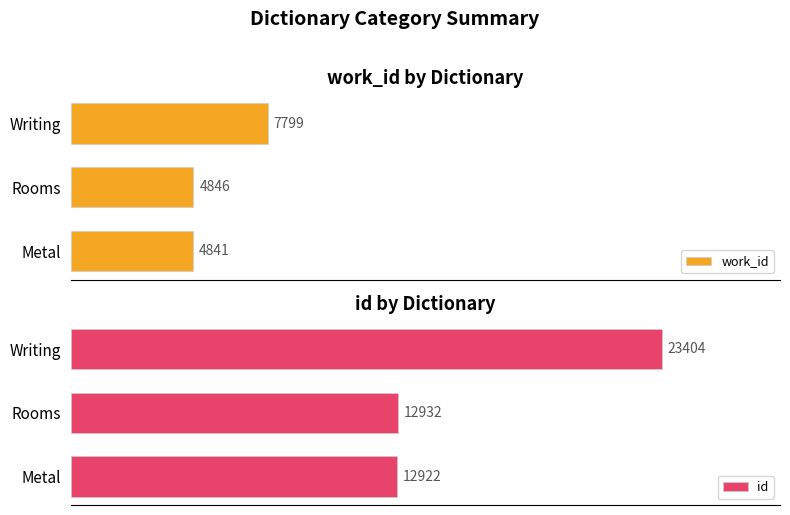

Between 20 and 40, which series saw the biggest shift?

id